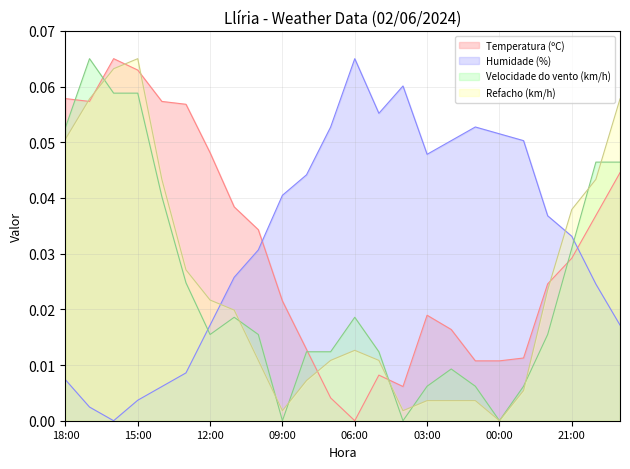

What are all the series names shown in the legend?

Temperatura (ºC), Humidade (%), Velocidade do vento (km/h), Refacho (km/h)